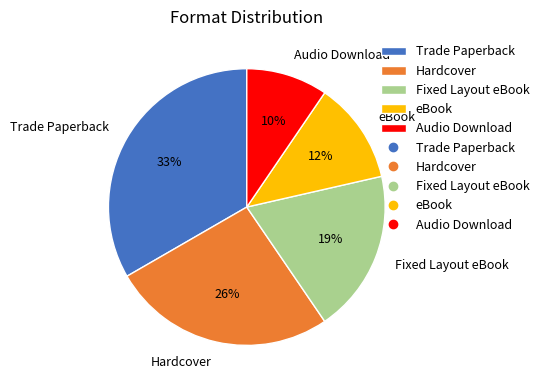

How many segments does this pie chart have?

5